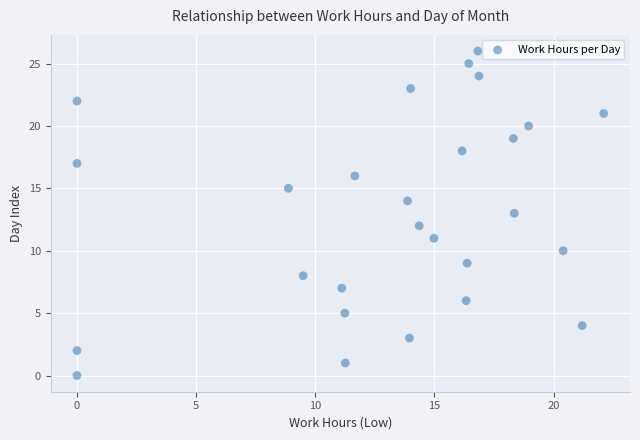

What is the range of Y values (max minus min)?

26